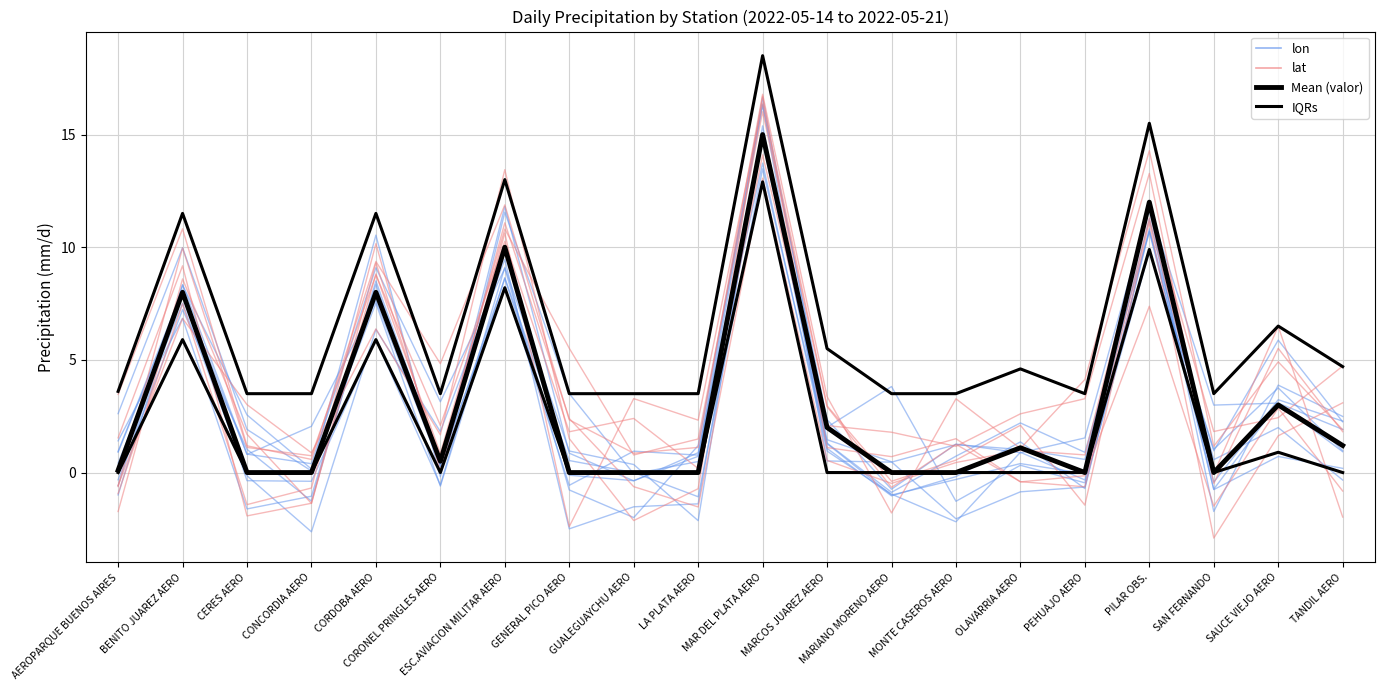

How many lines are shown in the chart?

4